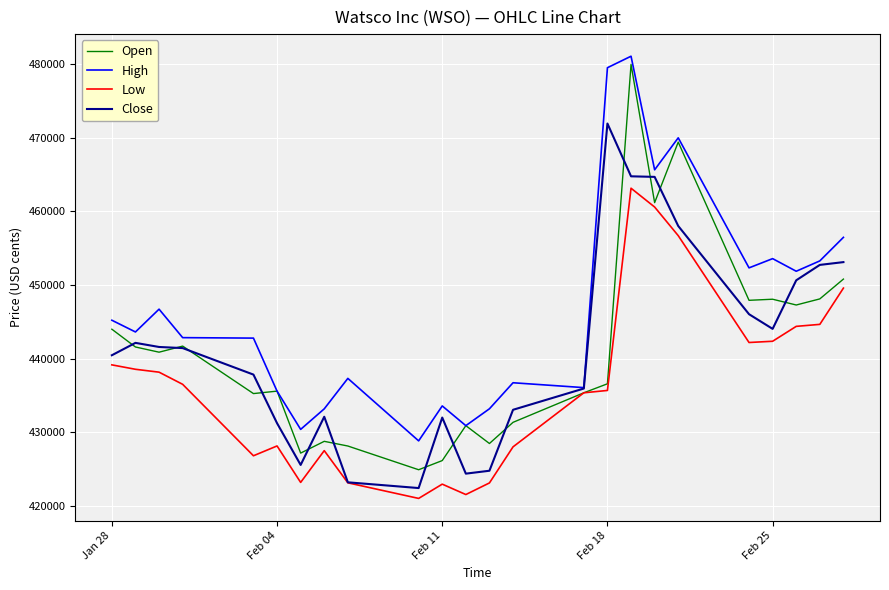

Which series has the largest total across all categories?

High